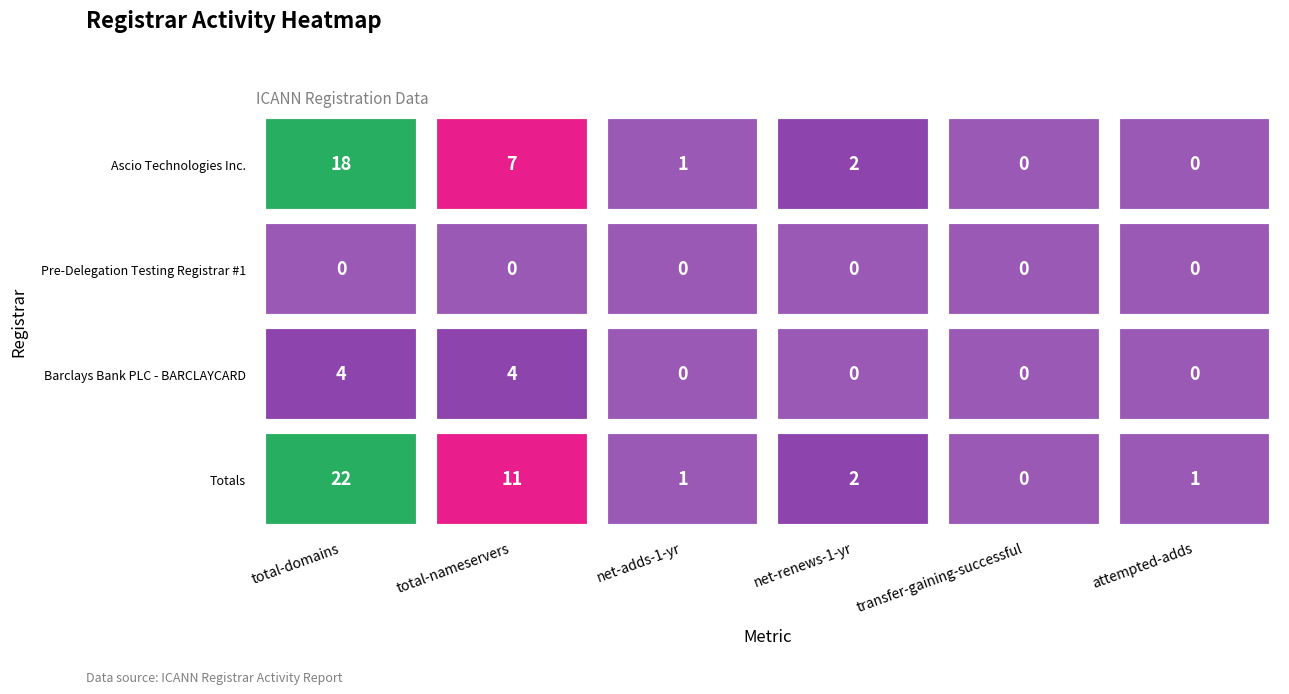

What is the total value across all series at total-nameservers?

22